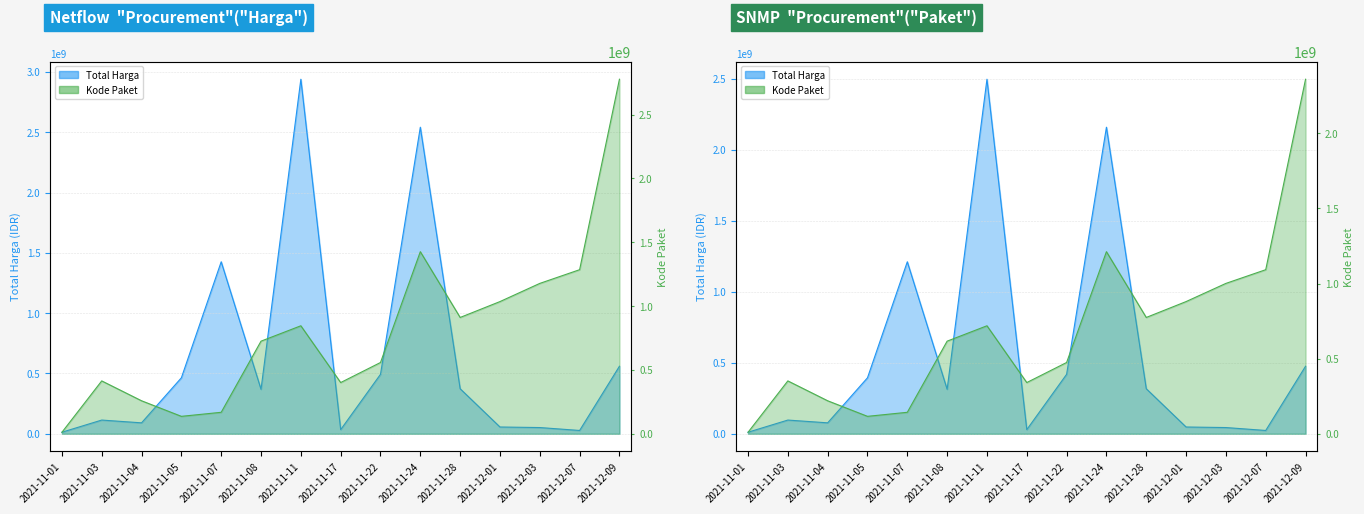

Which series changed the most between 2021-11-17 and 2021-11-22?

Total Harga